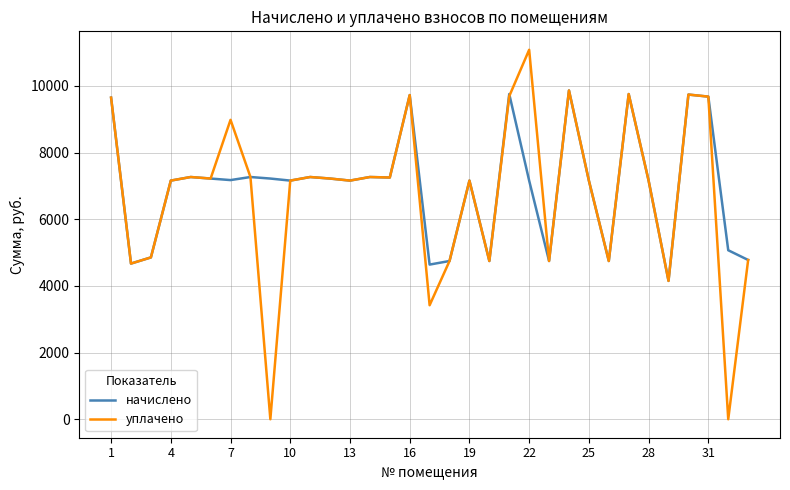

What is the sum of all начислено values?

230541.0